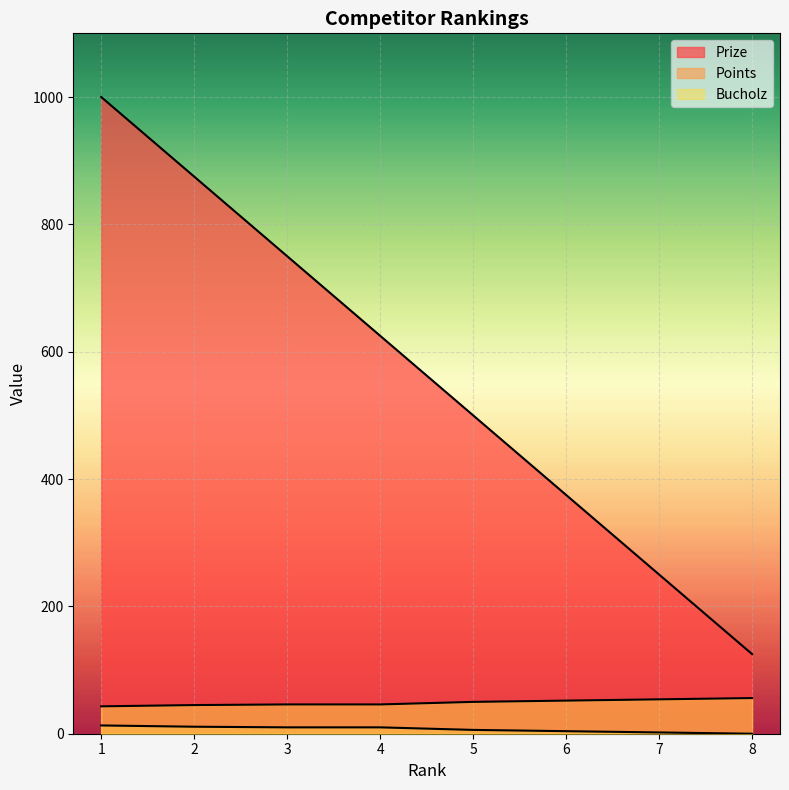

Rank the series at 6 from lowest to highest value.

Points, Bucholz, Prize